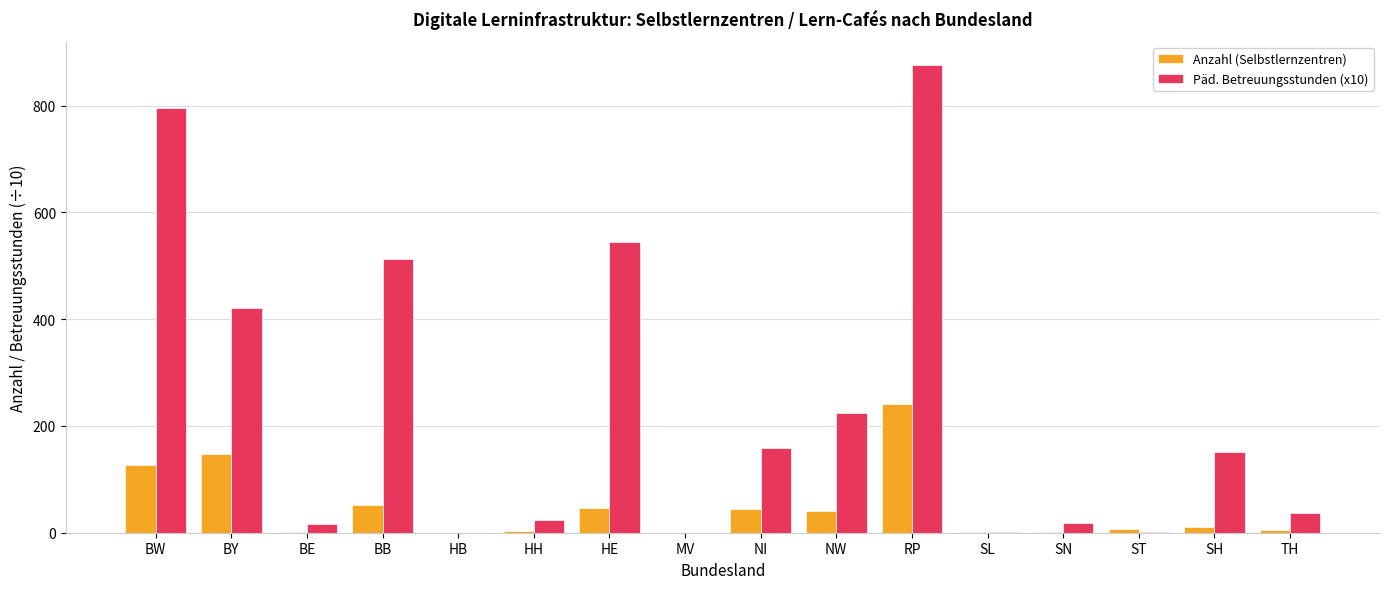

What is the difference between the Päd. Betreuungsstunden (x10) values at SL and SH?

149.7